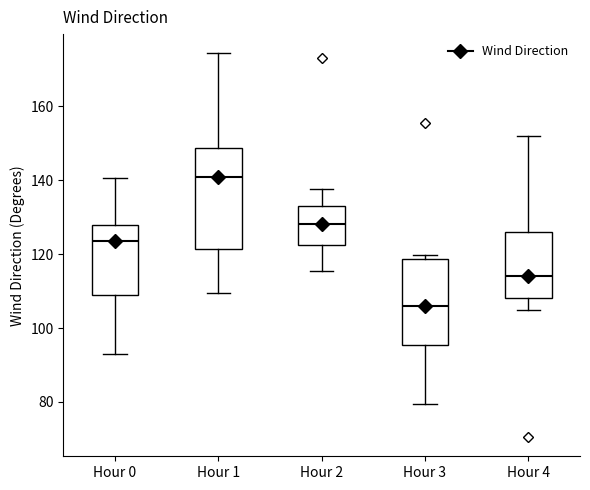

Reading left to right, read every box against the y-axis: the position of its median line, the range the box covers, and the ends of its whiskers. The values are not printed on the chart, so give them approximately, as read against the axis.

Hour 0: median 124, box 108 to 128, whiskers 94 to 140
Hour 1: median 142, box 122 to 148, whiskers 110 to 174
Hour 2: median 128, box 122 to 134, whiskers 116 to 138
Hour 3: median 106, box 96 to 118, whiskers 80 to 120
Hour 4: median 114, box 108 to 126, whiskers 104 to 152